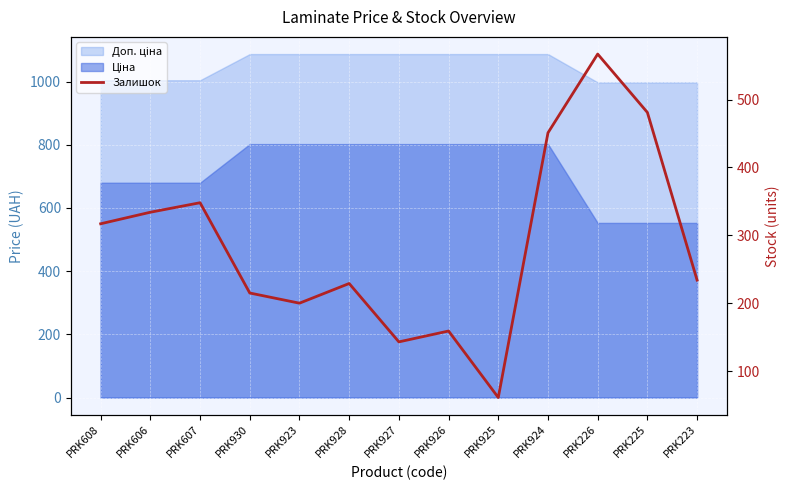

True or false: the data shows 809 at PRK924.

False